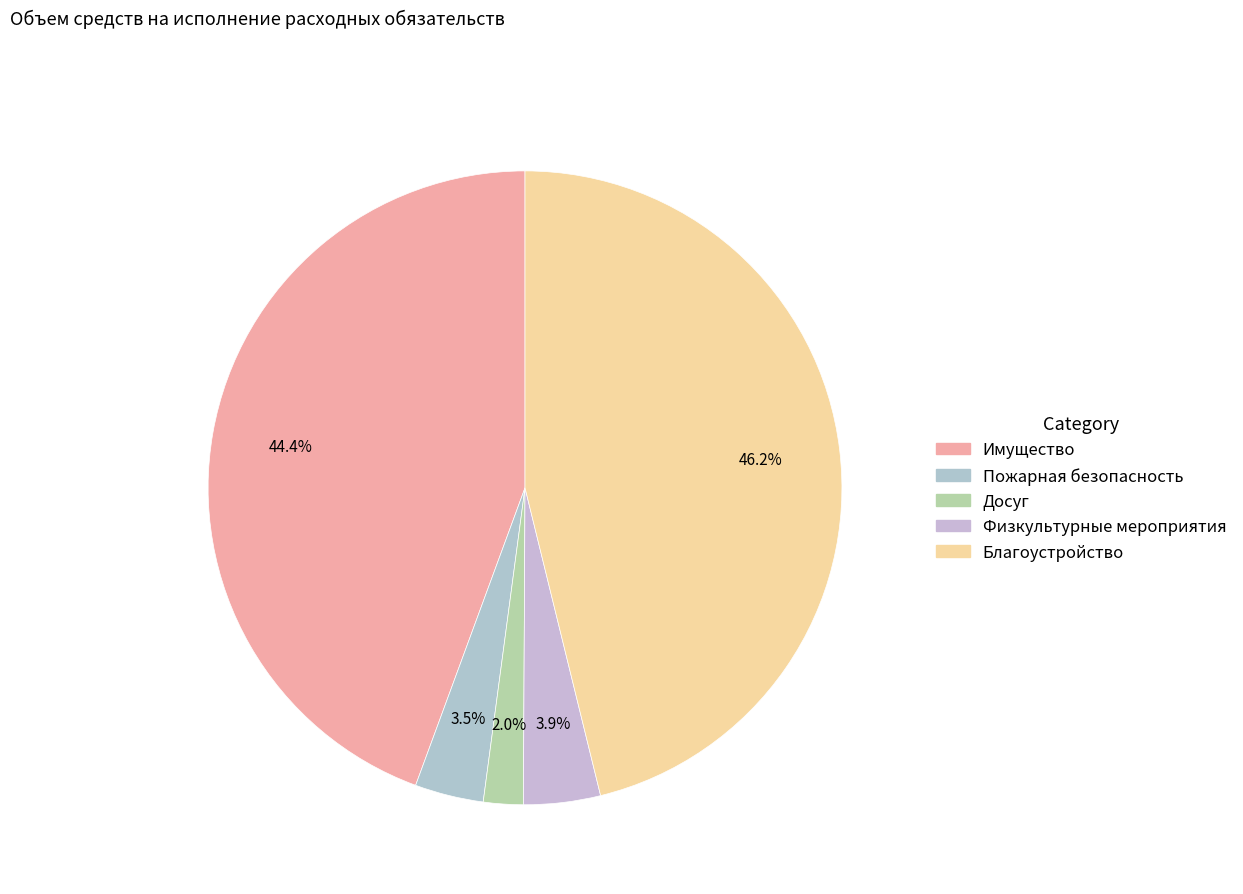

Count the number of slices in the pie.

5